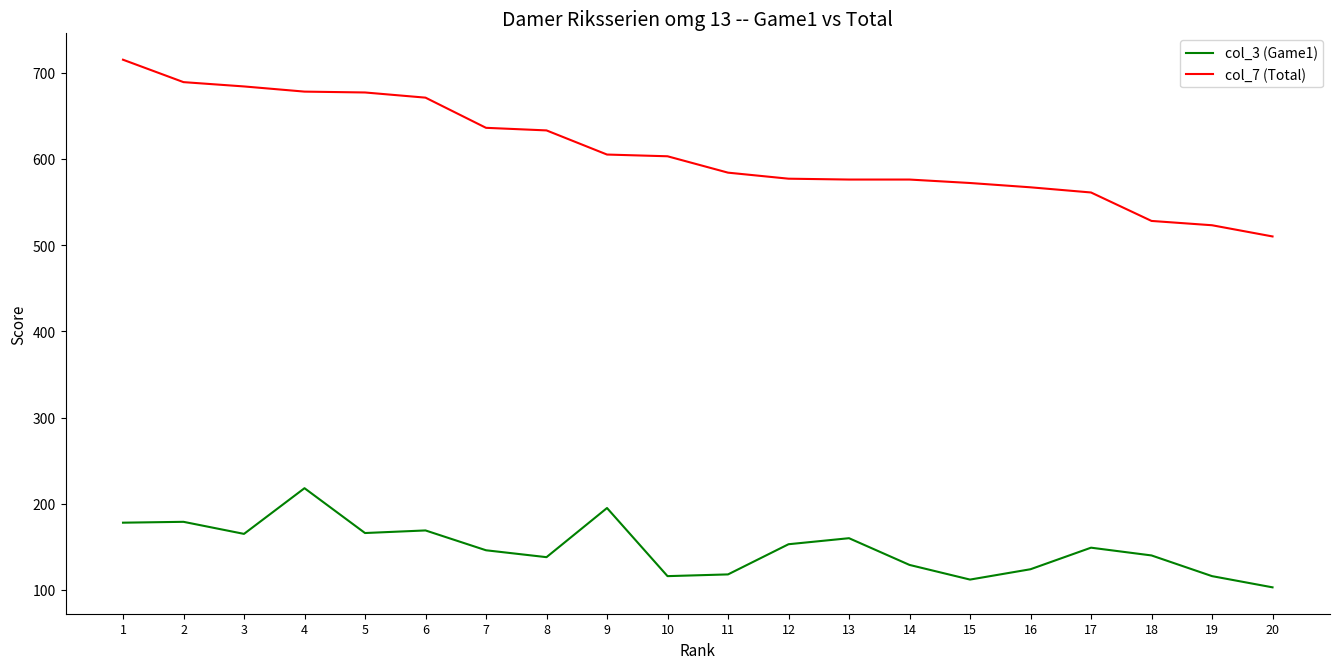

Is the value of col_7 (Total) at 18 greater than the value of col_3 (Game1) at 20?

Yes